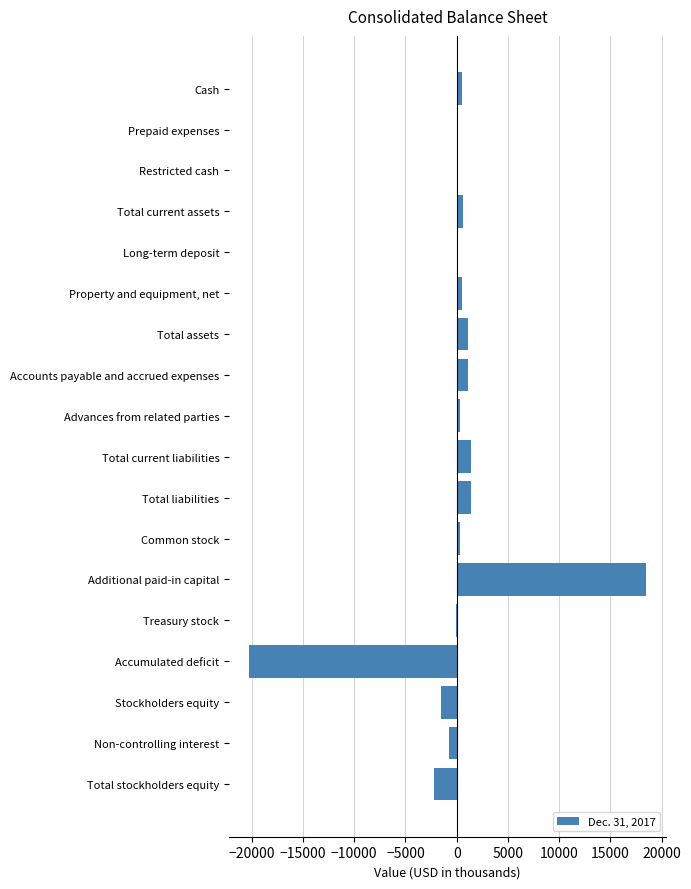

Are the bars horizontal?

Yes